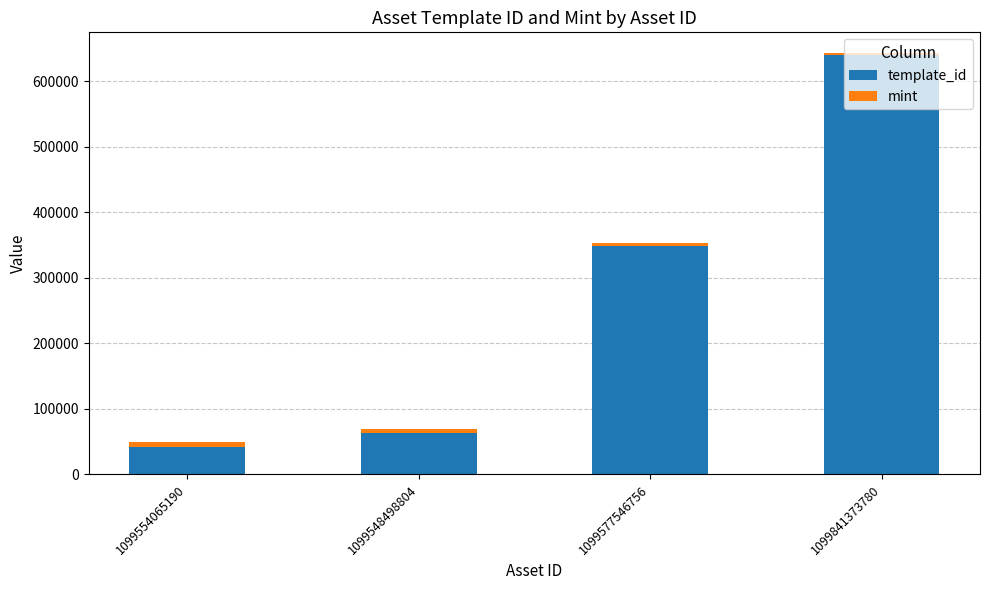

Rank the categories by template_id value from highest to lowest.

1099841373780, 1099577546756, 1099548498804, 1099554065190